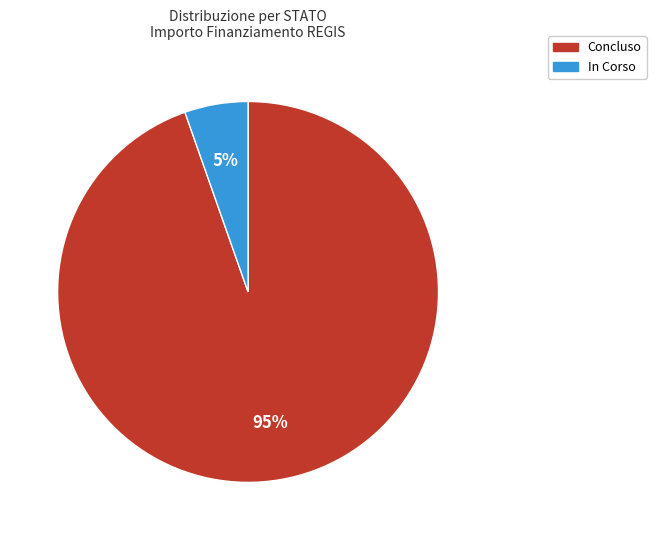

Is it true that In Corso is 5% of the pie?

True